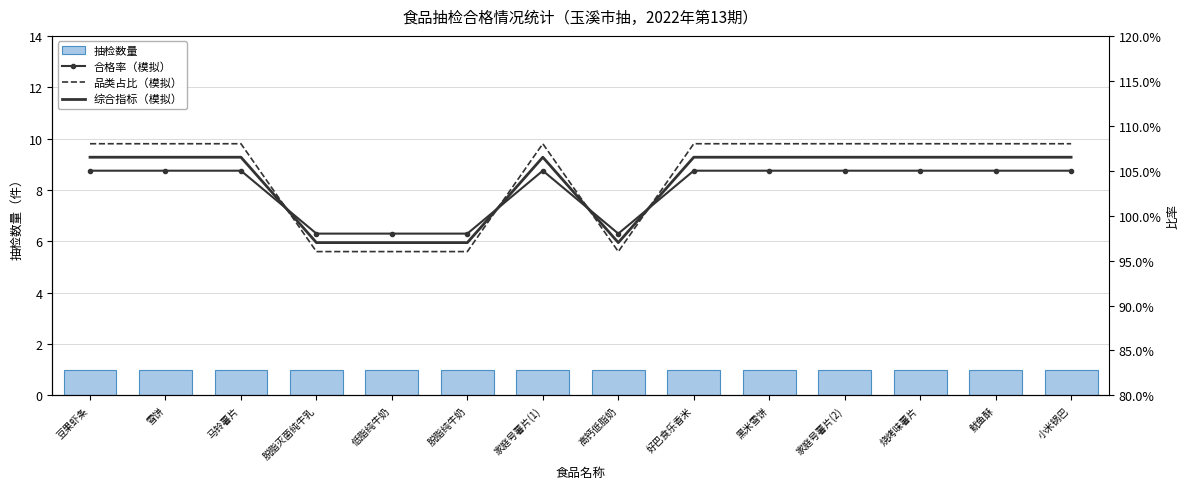

What is the spread (max minus min) of values at 烧烤味薯片?

0.1